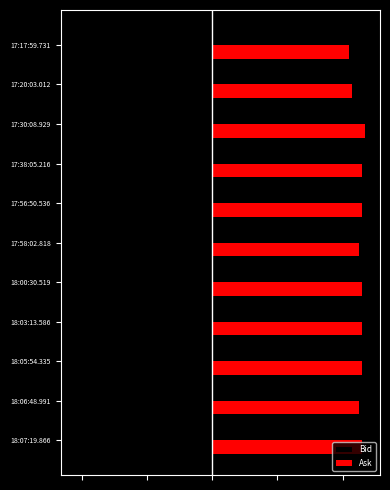

At which label does Ask reach its minimum?

17:17:59.731